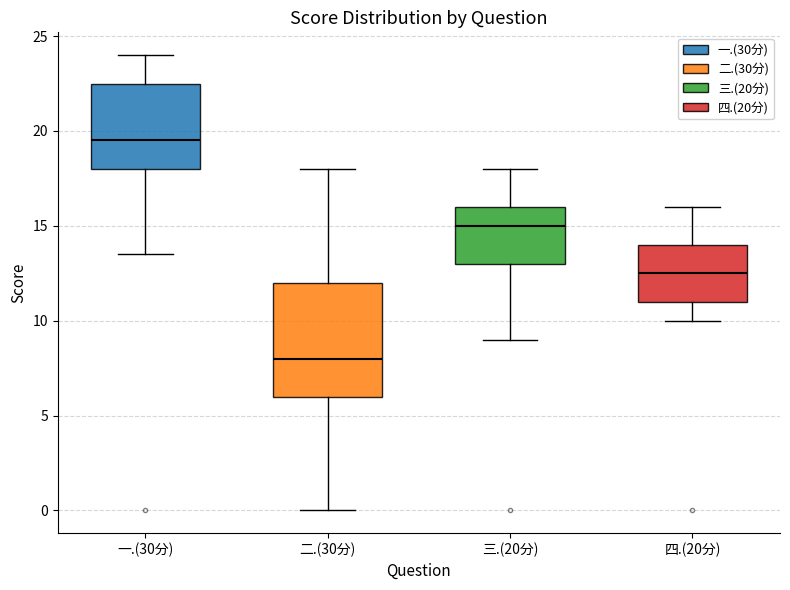

Reading left to right, read every box against the y-axis: the position of its median line, the range the box covers, and the ends of its whiskers. The values are not printed on the chart, so give them approximately, as read against the axis.

一.(30分): median 19.5, box 18.0 to 22.5, whiskers 13.5 to 24.0
二.(30分): median 8.0, box 6.0 to 12.0, whiskers 0.0 to 18.0
三.(20分): median 15.0, box 13.0 to 16.0, whiskers 9.0 to 18.0
四.(20分): median 12.5, box 11.0 to 14.0, whiskers 10.0 to 16.0